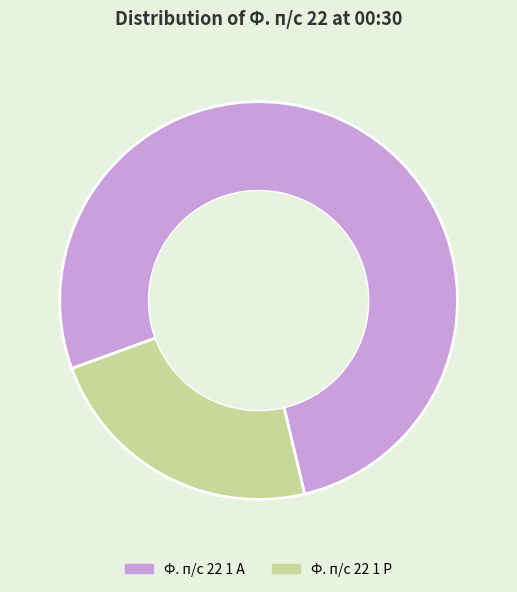

What is the ratio of the value at Ф. п/с 22 1 Р to the value at Ф. п/с 22 1 А?

0.3